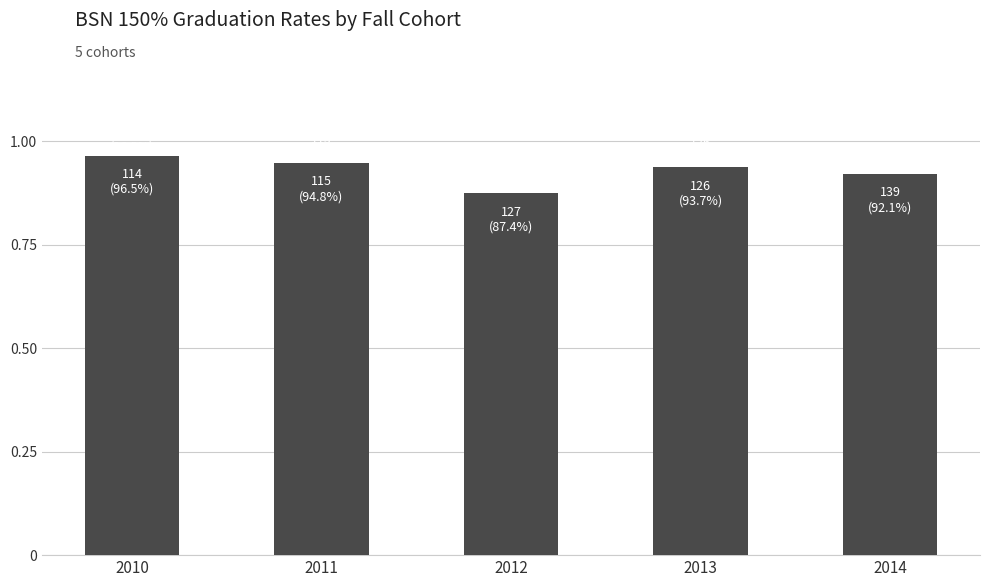

The chart shows a value of 1.5 at 2010. True or false?

False